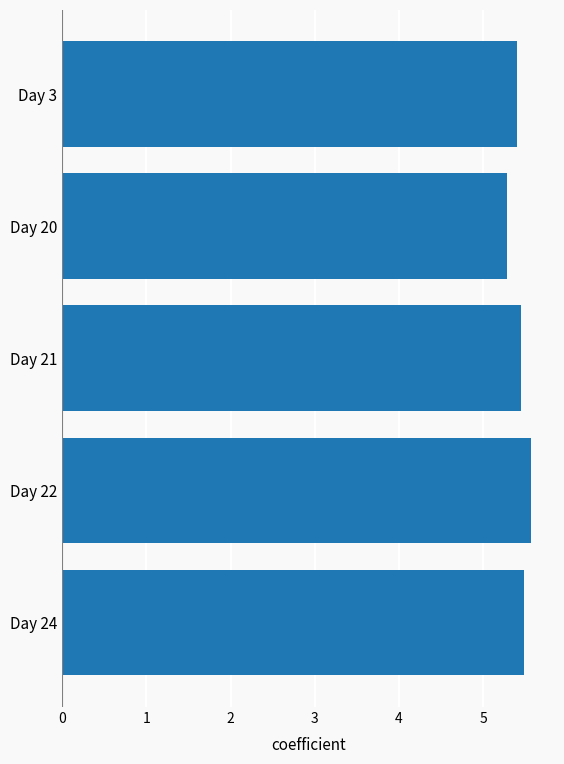

How many distinct data groups are displayed?

1